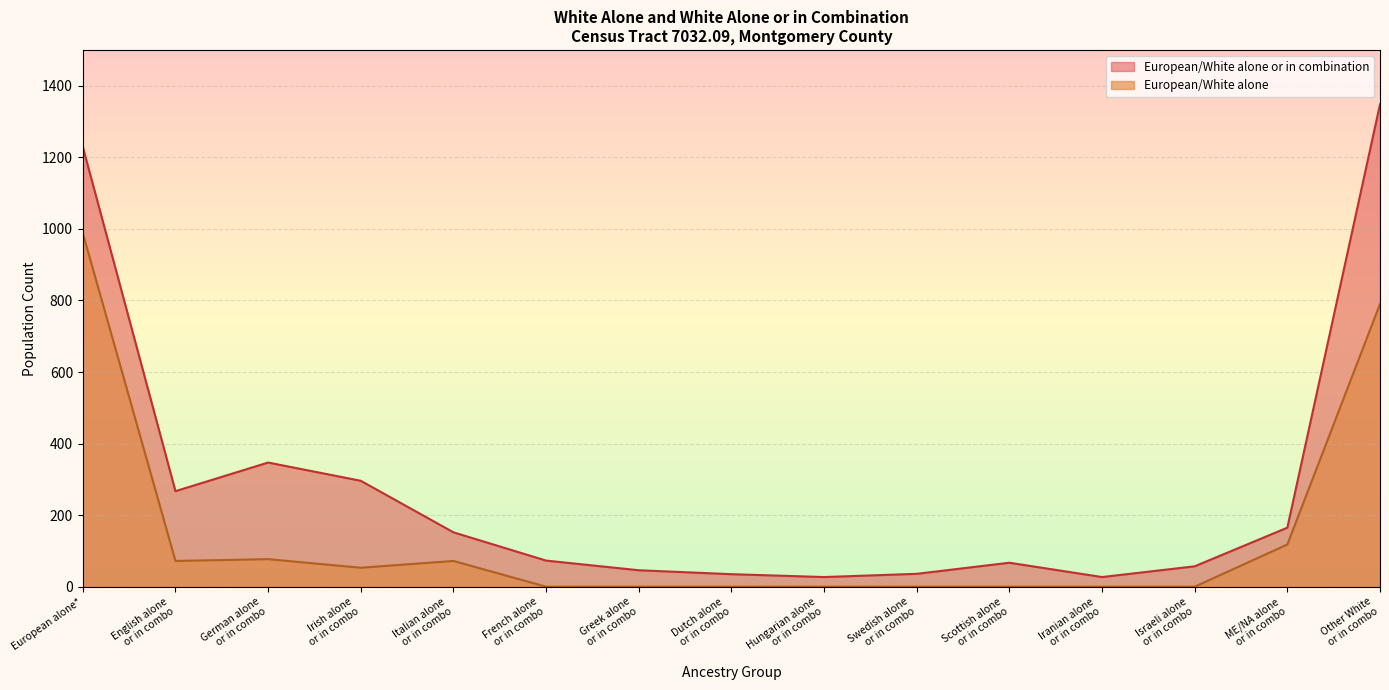

What are all the series names shown in the legend?

European/White alone or in combination, European/White alone